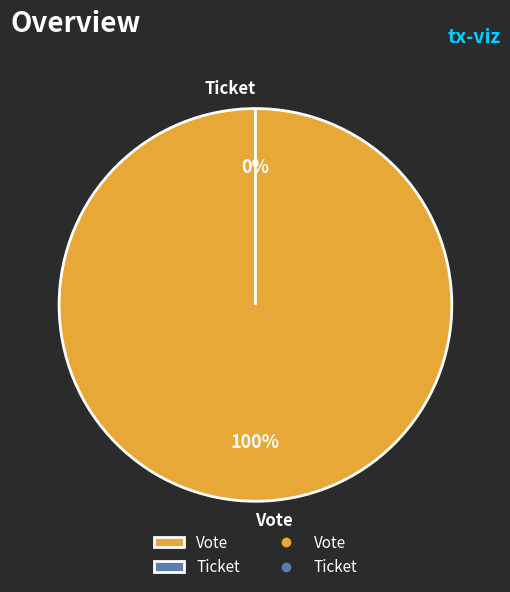

To the nearest percent, what is the difference between the largest and smallest slice percentages?

100%